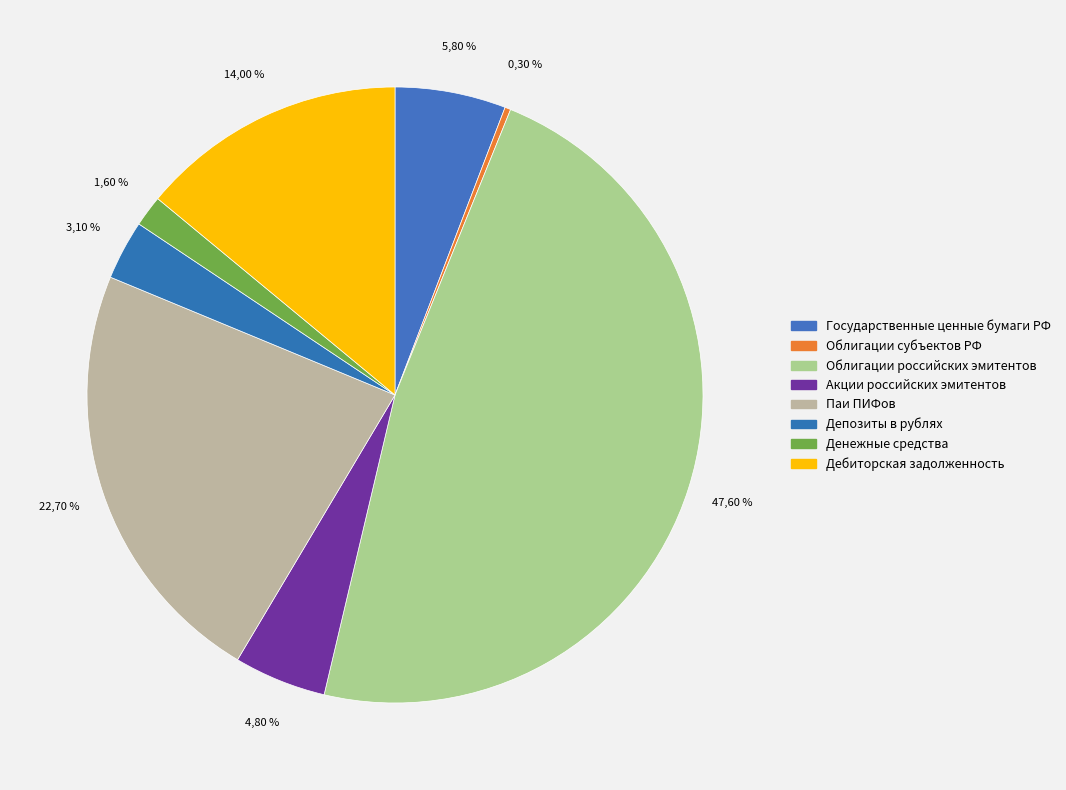

True or false: Денежные средства accounts for 2% of the total.

True